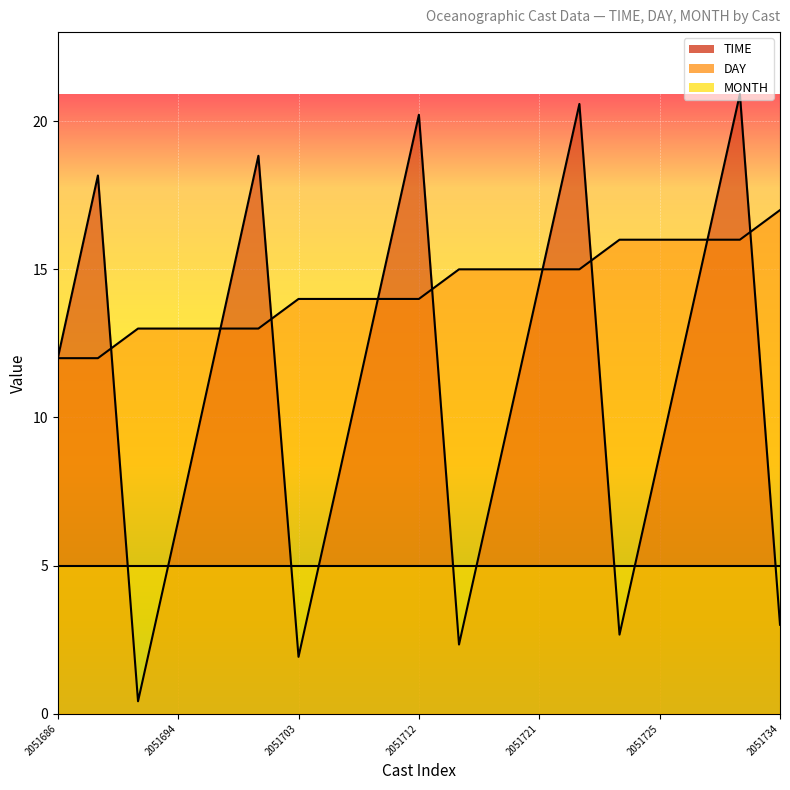

What is the difference between the maximum and minimum values in the TIME series?

20.5